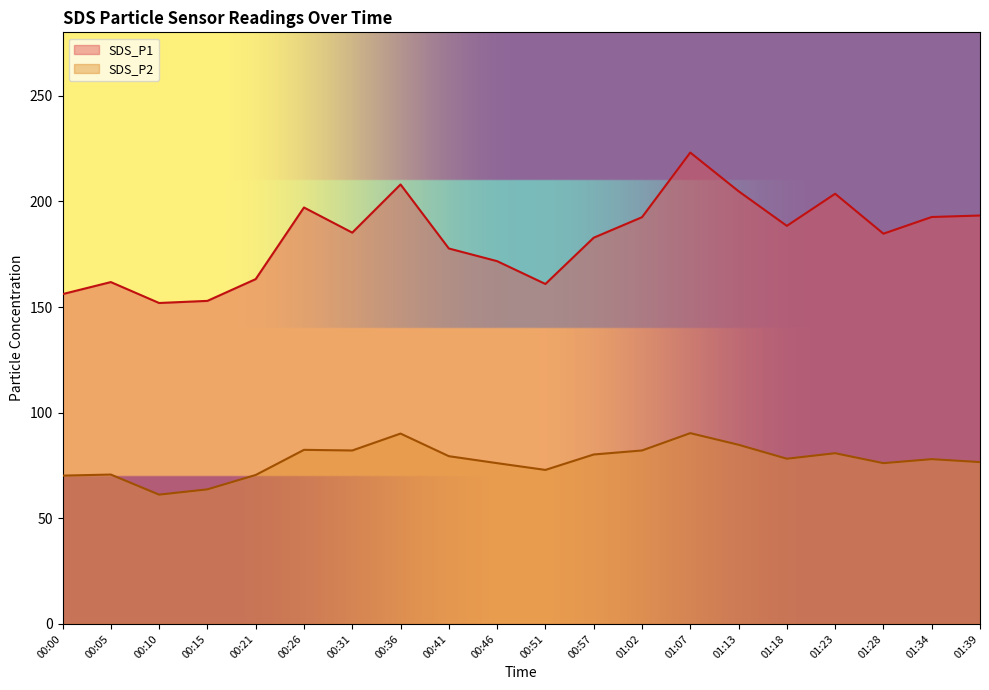

Reading left to right, list all the values displayed in this chart.

SDS_P1: 00:00=156.1	00:05=161.8	00:10=151.9	00:15=152.9	00:21=163.2	00:26=197.1	00:31=185.2	00:36=208.0	00:41=177.7	00:46=171.7	00:51=160.9	00:57=182.8	01:02=192.5	01:07=223.1	01:13=204.8	01:18=188.4	01:23=203.6	01:28=184.7	01:34=192.6	01:39=193.3
SDS_P2: 00:00=70.2	00:05=70.7	00:10=61.2	00:15=63.7	00:21=70.5	00:26=82.4	00:31=82.1	00:36=90.1	00:41=79.4	00:46=76.1	00:51=72.9	00:57=80.2	01:02=82.1	01:07=90.3	01:13=84.8	01:18=78.2	01:23=80.8	01:28=76.1	01:34=78.0	01:39=76.6